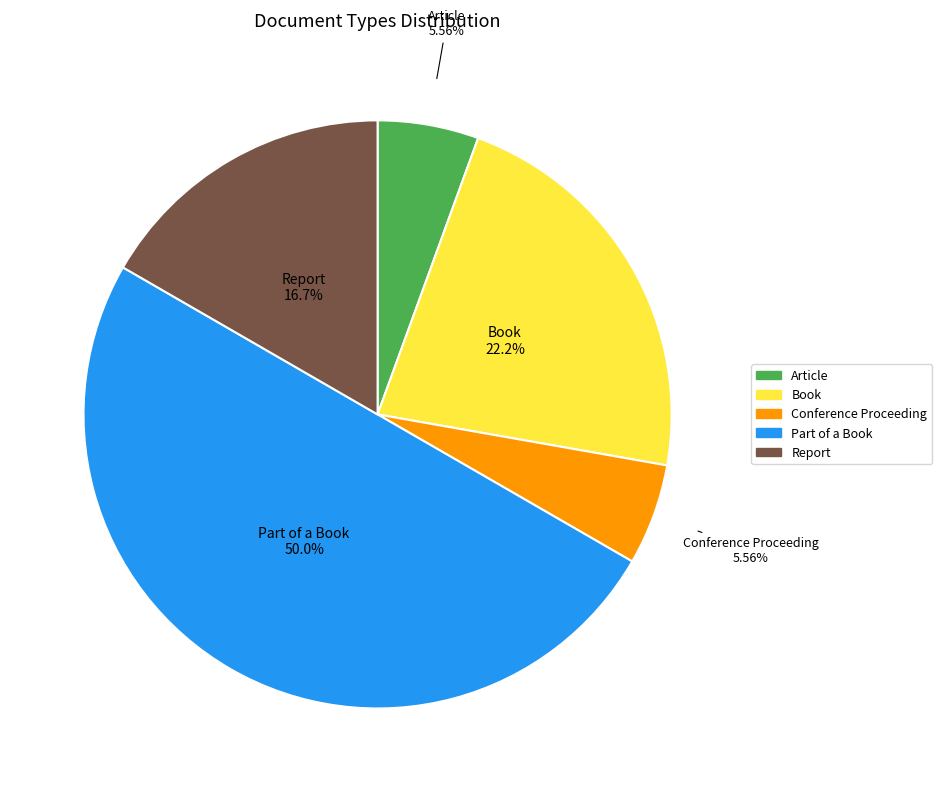

Does Report account for over 50% of the chart?

No